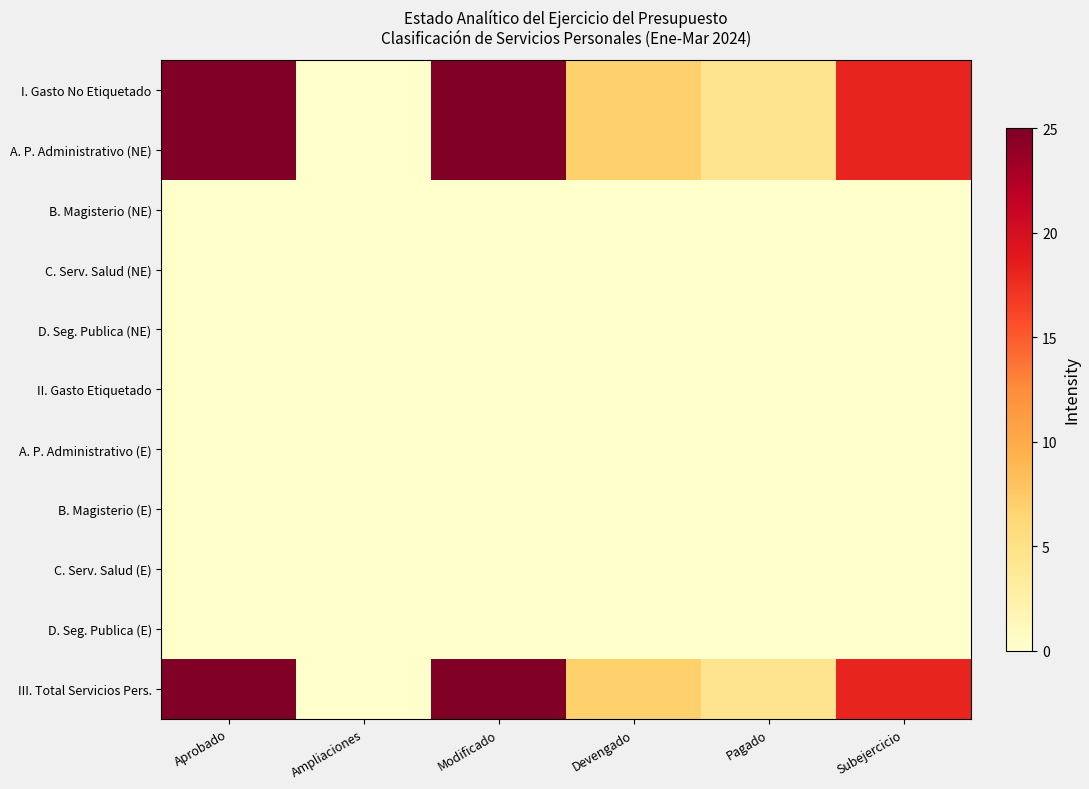

Count the number of data series in this chart.

11